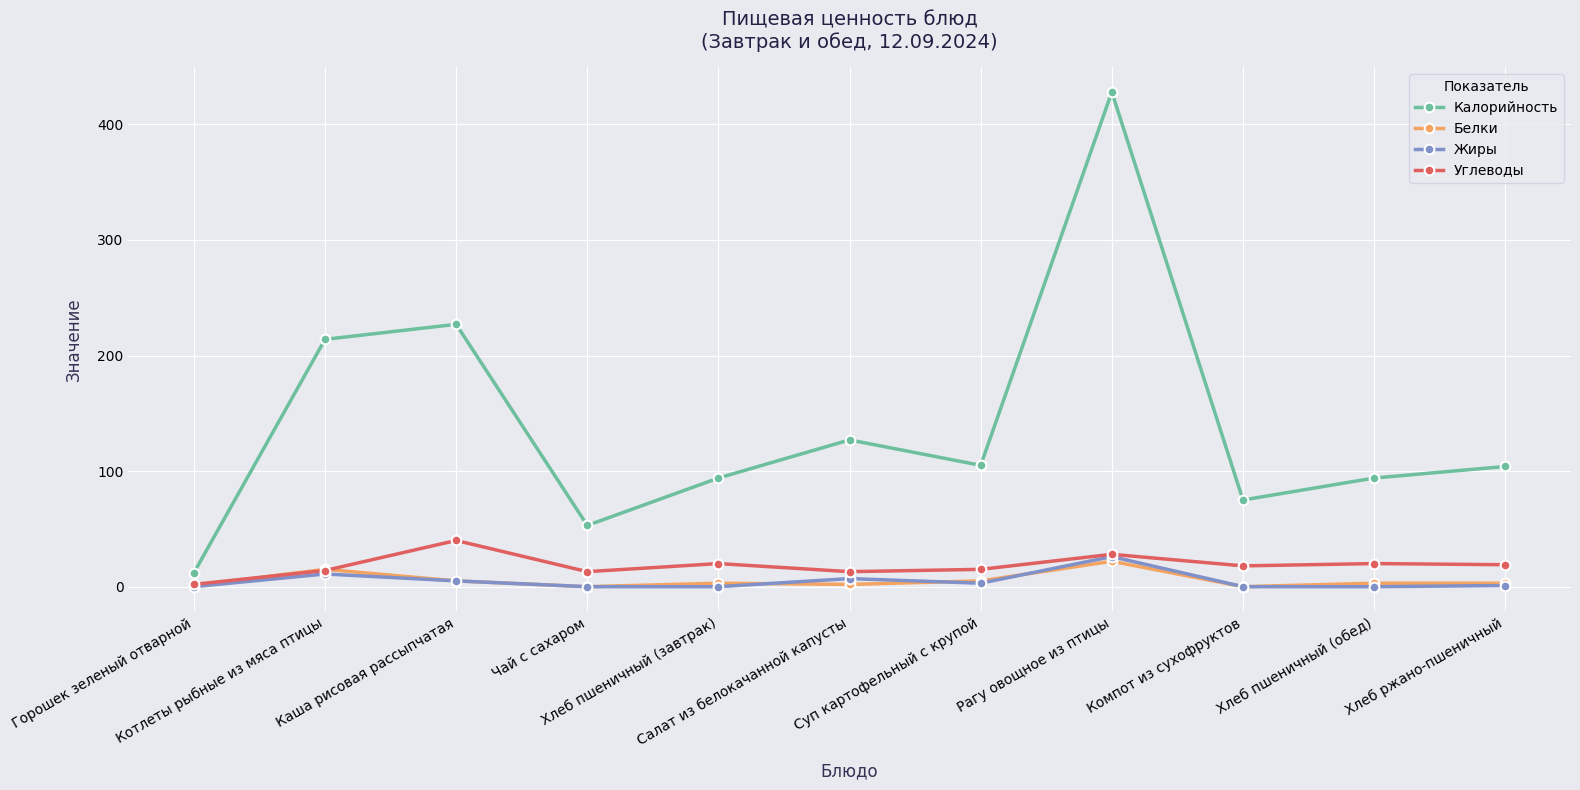

How many series are shown in this chart?

4